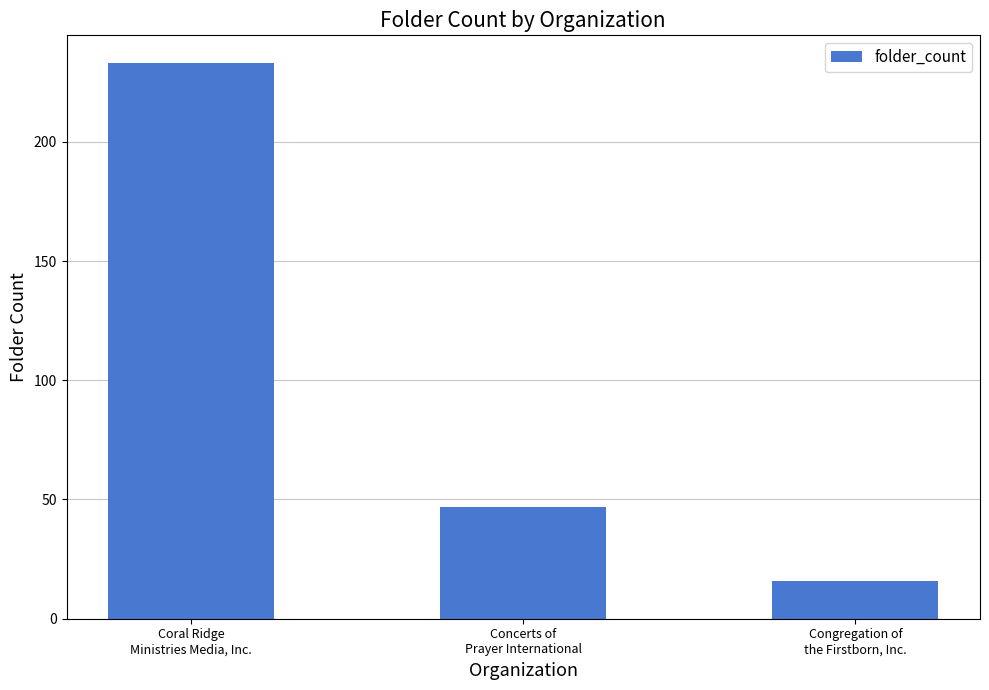

What is the change in value from Coral Ridge
Ministries Media, Inc. to Congregation of
the Firstborn, Inc.?

-217